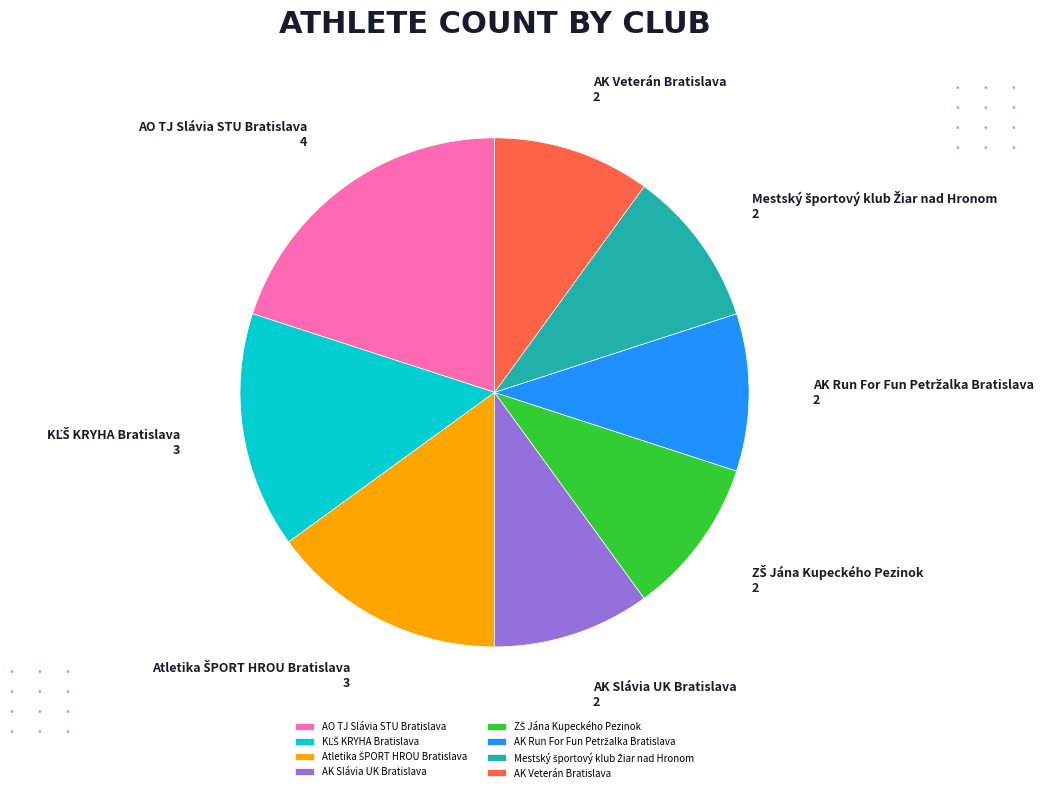

The AO TJ Slávia STU Bratislava slice represents 34% of the pie. True or false?

False